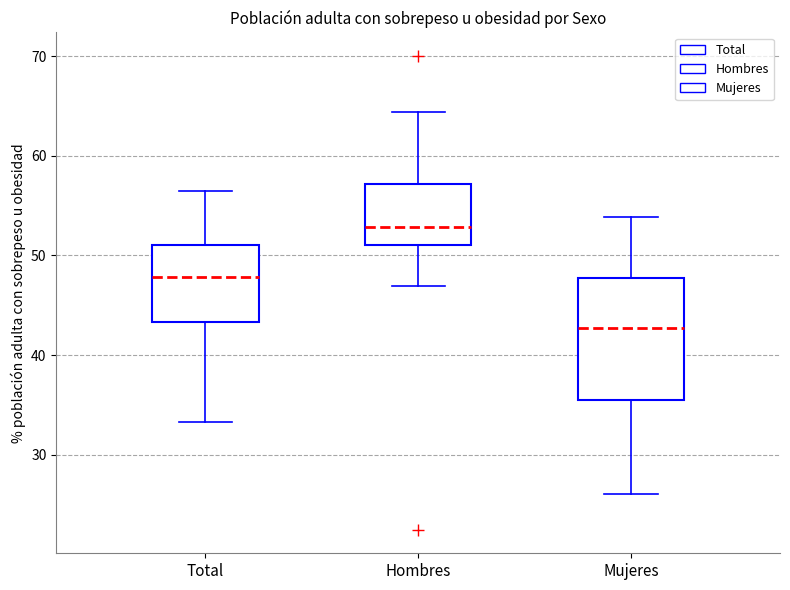

Comparing the boxes themselves (not the whiskers), which one is the tallest?

Mujeres